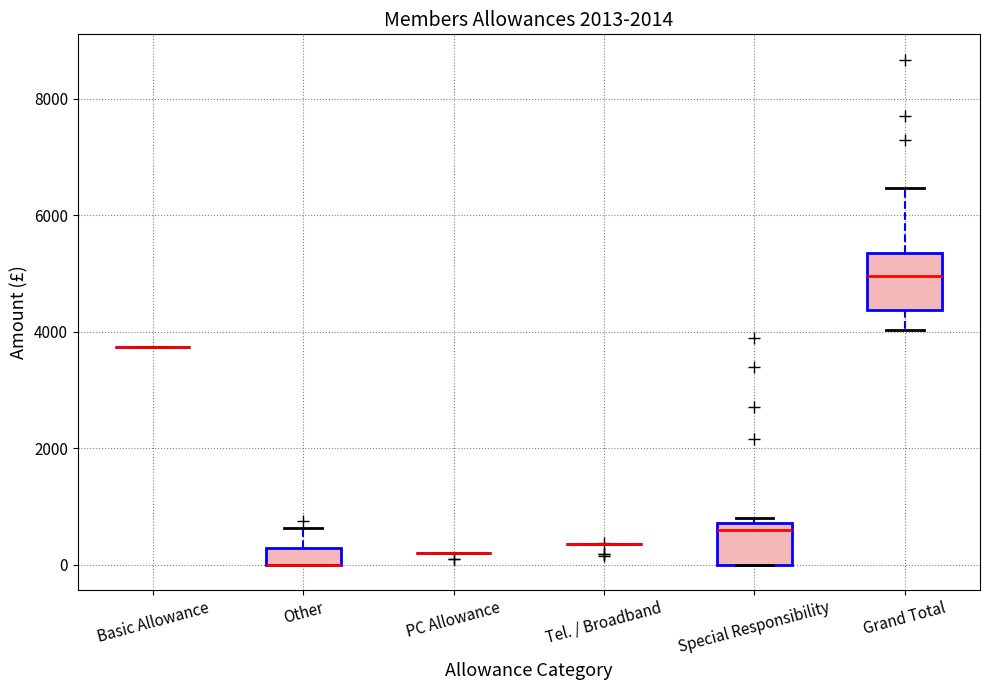

Comparing the boxes themselves (not the whiskers), which one is the tallest?

Grand Total